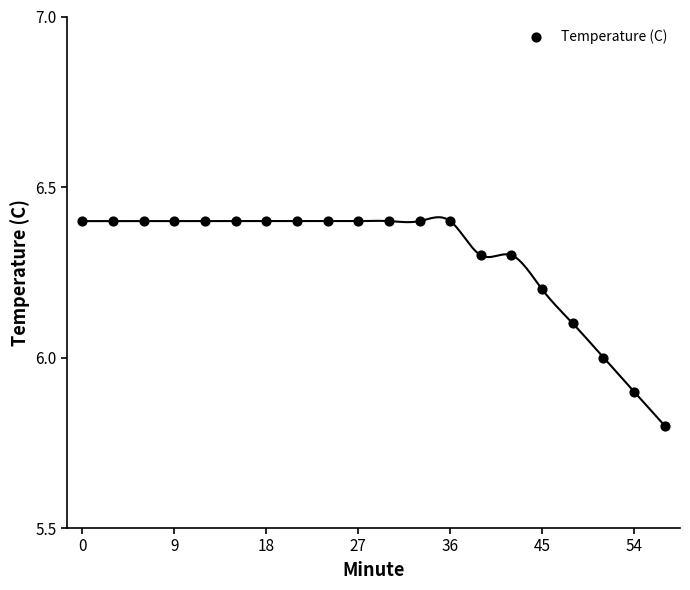

What is the range of Y values (max minus min)?

0.6